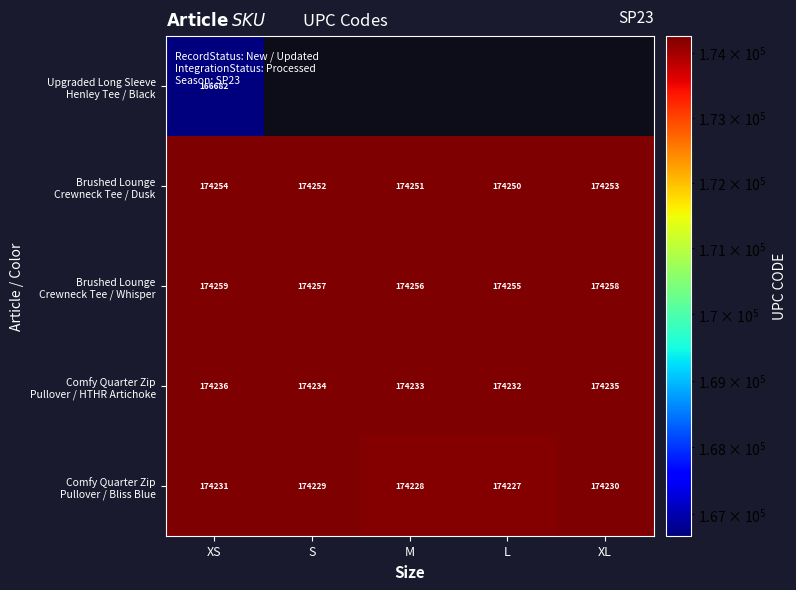

What is the spread (max minus min) of values at XS?

7577